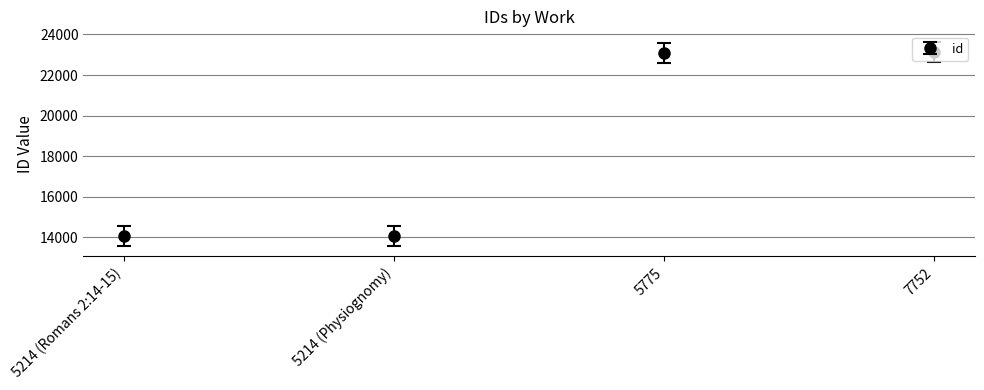

How many data points are less than 23094?

2